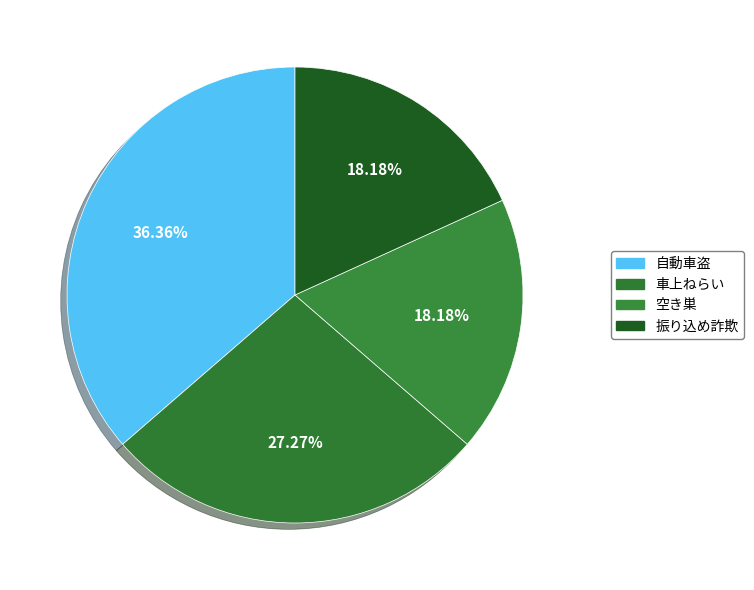

What is the ratio of the value at 自動車盗 to the value at 車上ねらい?

1.3